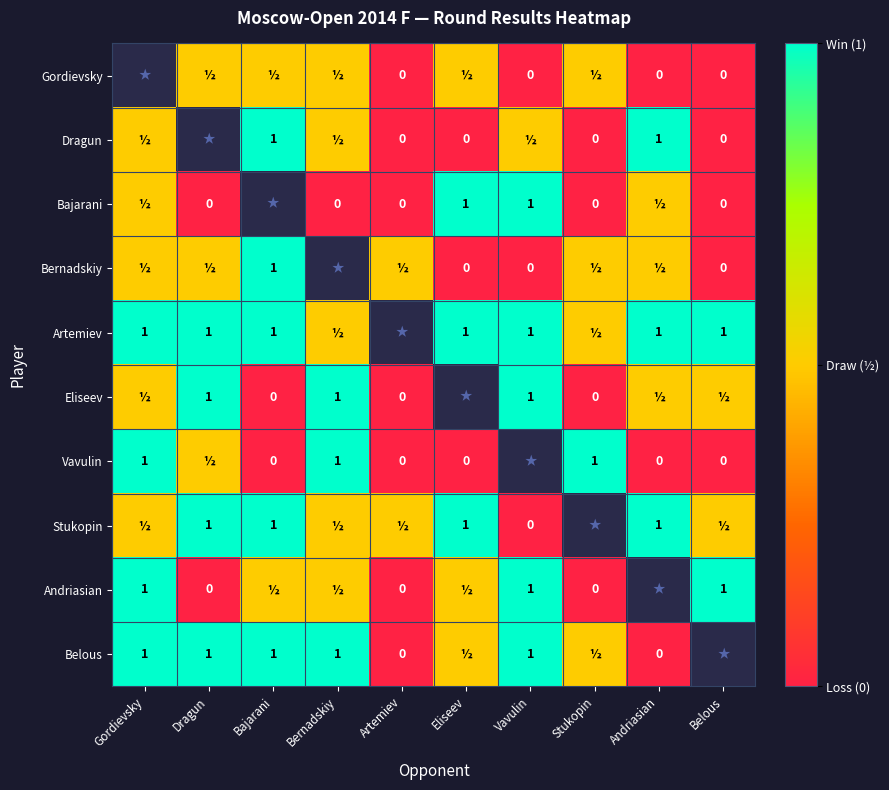

List the labels in order of Belous value, smallest first.

Belous, Artemiev, Andriasian, Eliseev, Stukopin, Gordievsky, Dragun, Bajarani, Bernadskiy, Vavulin